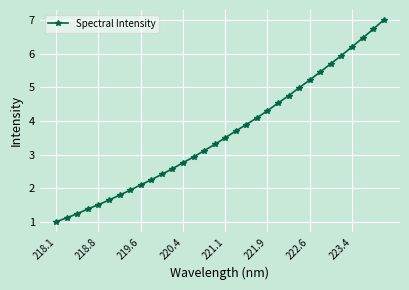

True or false: there are more than 2 points higher than both neighbors.

False